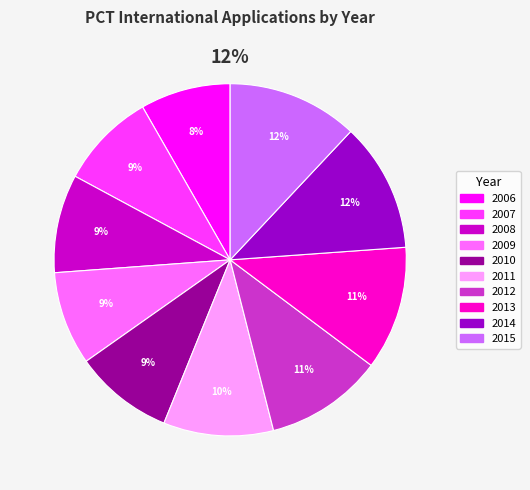

Combined, do 2006 and 2008 account for over 50%?

No